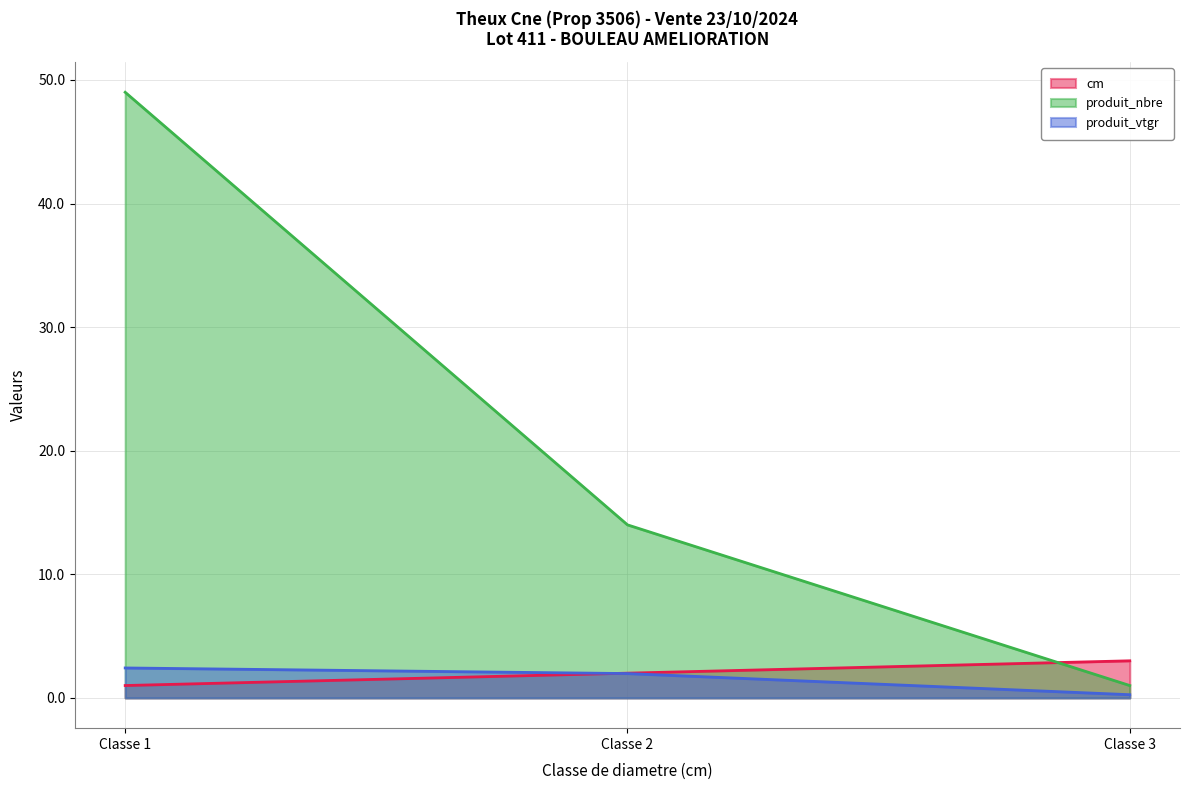

What are all the series names shown in the legend?

cm, produit_nbre, produit_vtgr